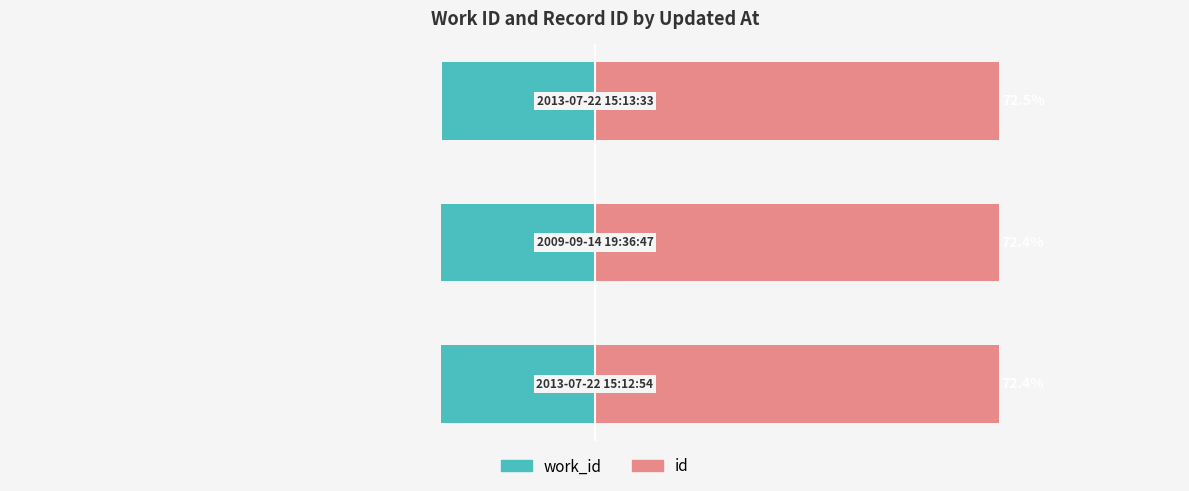

Rank the series by their maximum value, from highest to lowest.

id, work_id